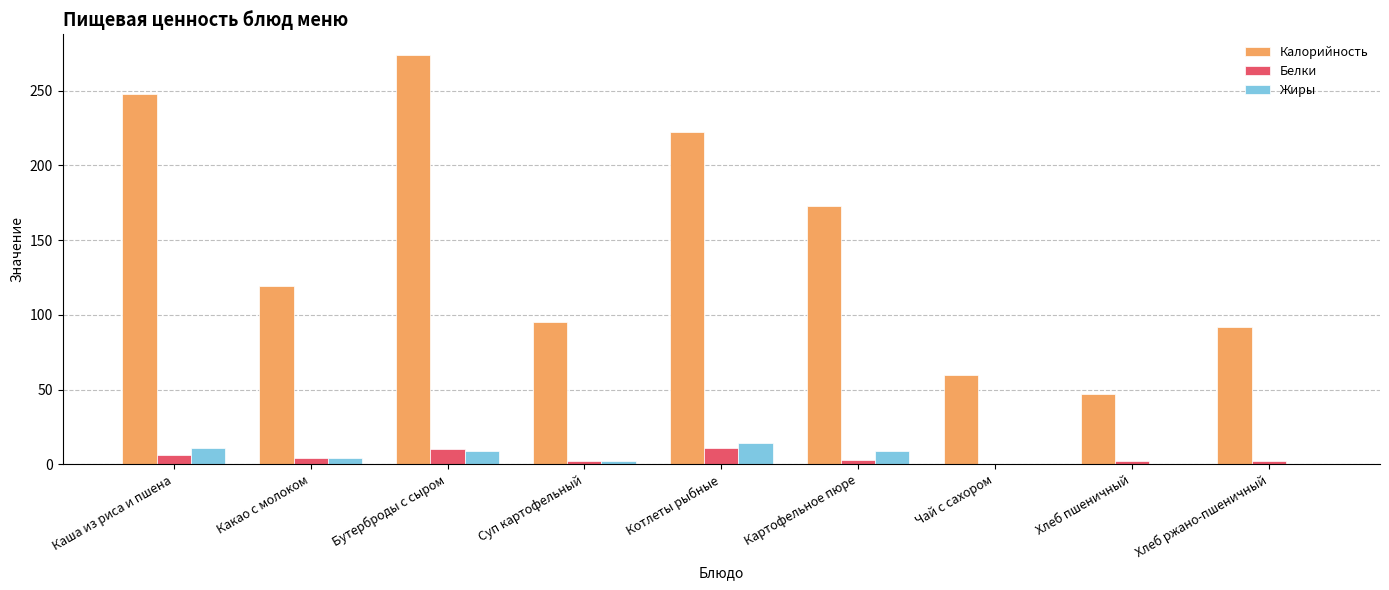

Which label corresponds to the largest value in the chart?

Бутерброды с сыром